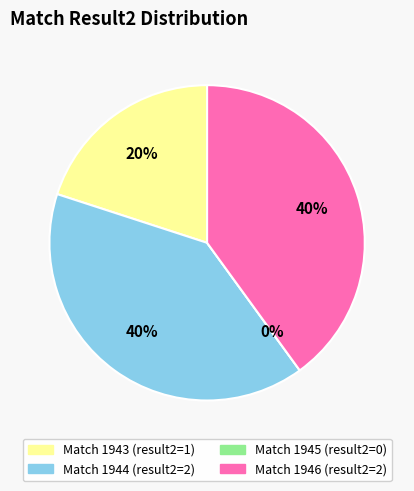

True or false: 1946 accounts for 40% of the total.

True